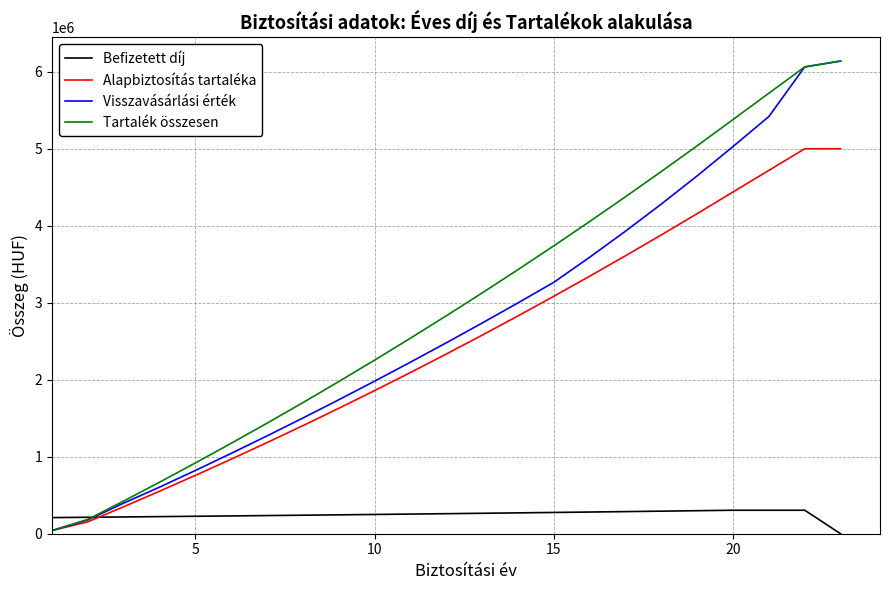

Which series has the largest range (max minus min)?

Visszavásárlási érték